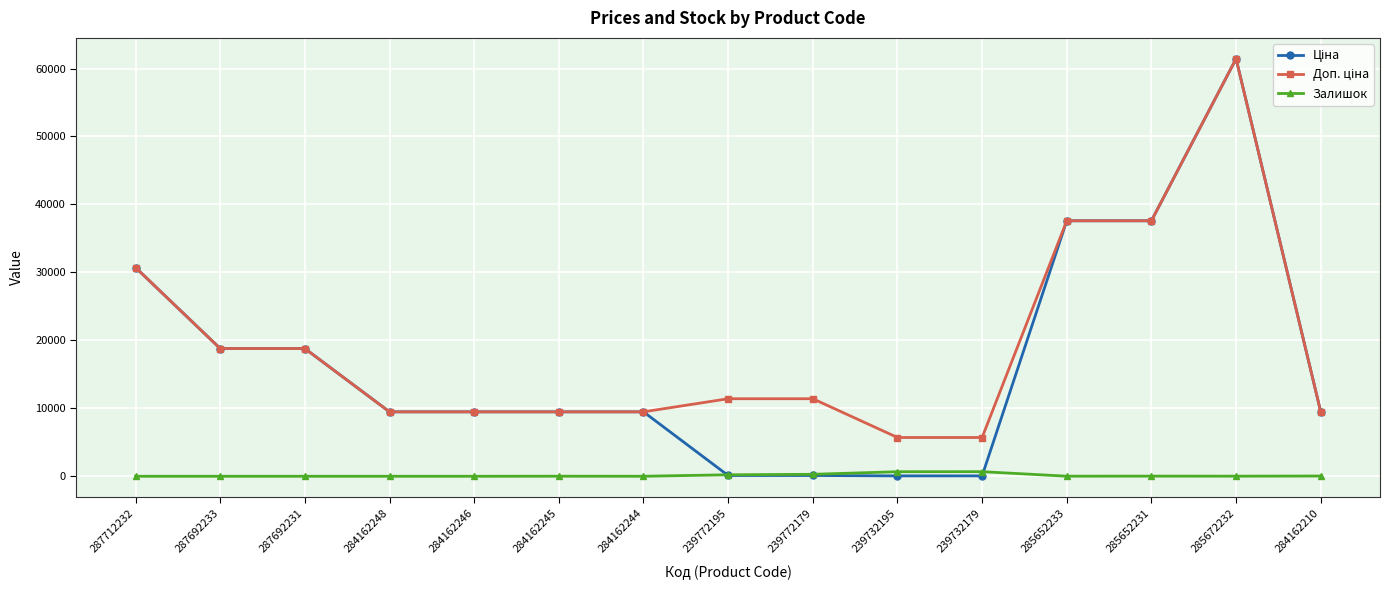

Count the number of data series in this chart.

3